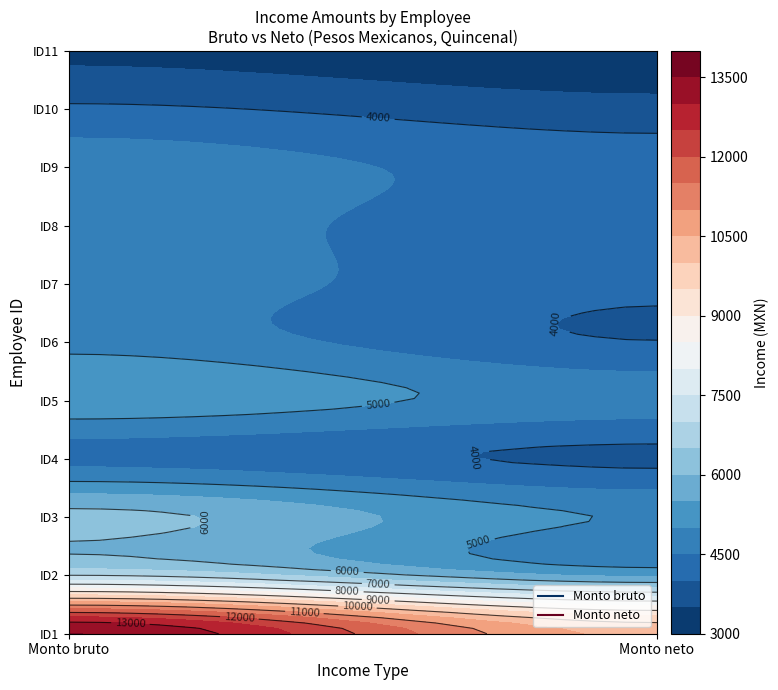

At which label does 1 reach its minimum?

10